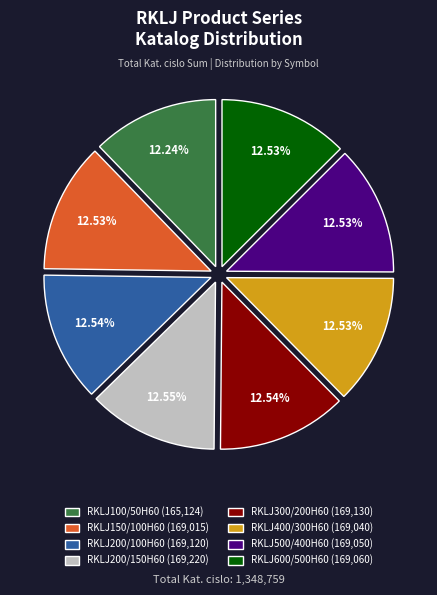

Combined, do RKLJ400/300H60 (169,040) and RKLJ500/400H60 (169,050) account for over 50%?

No